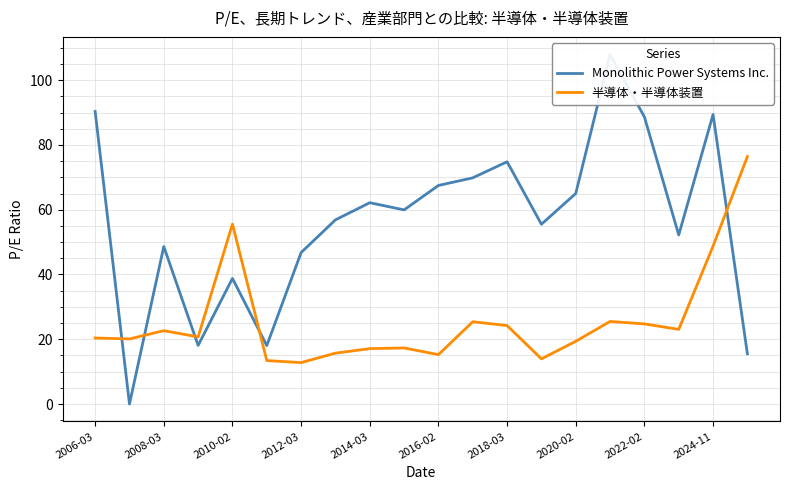

How many intersections are there between Monolithic Power Systems Inc. and 半導体・半導体装置?

5